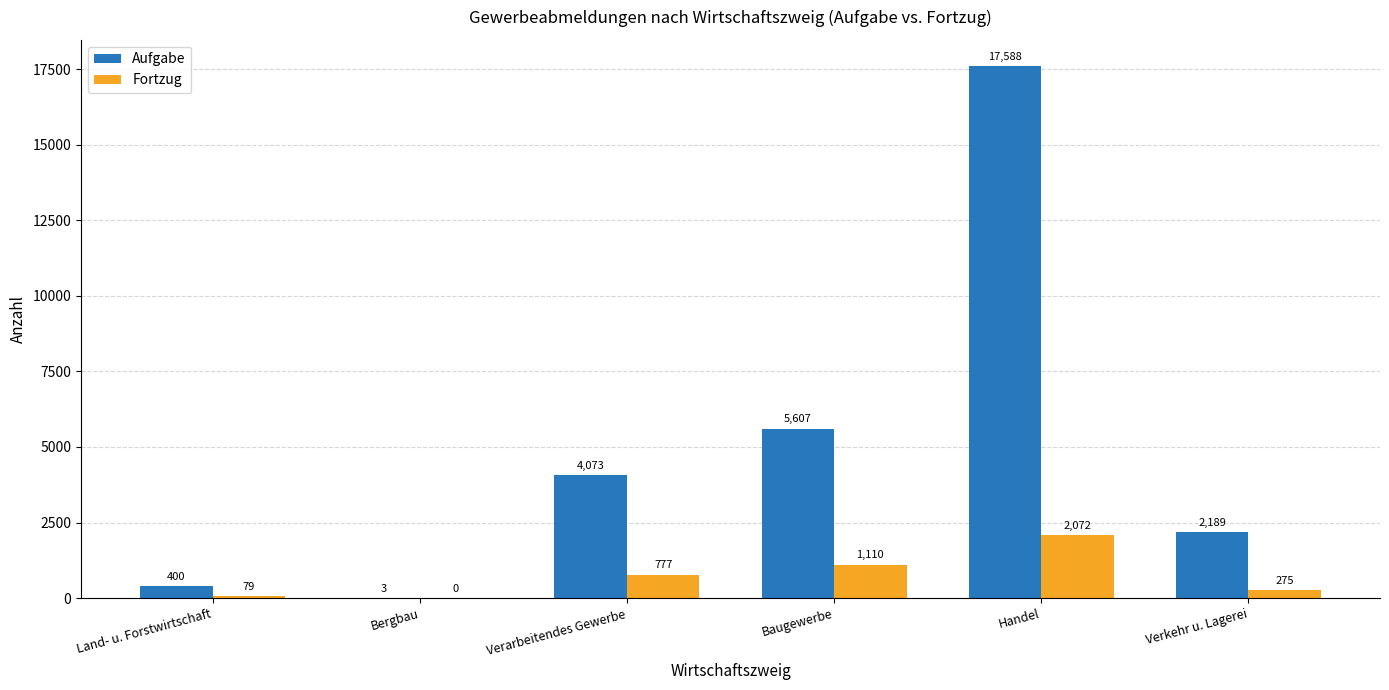

Is it true that Fortzug equals 0 at Bergbau?

True